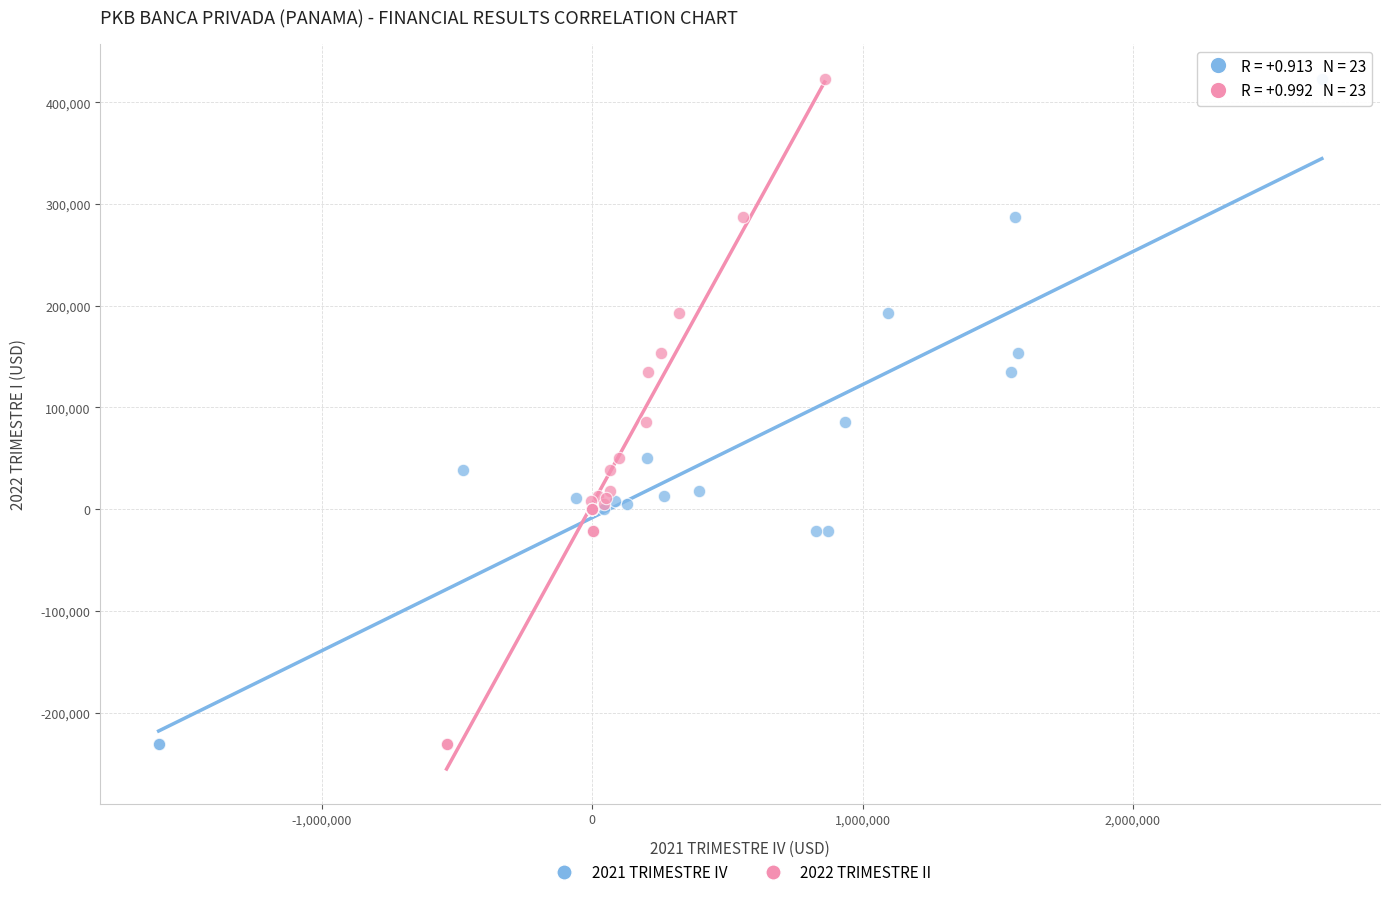

What are all the series names shown in the legend?

2021 TRIMESTRE IV, 2022 TRIMESTRE II